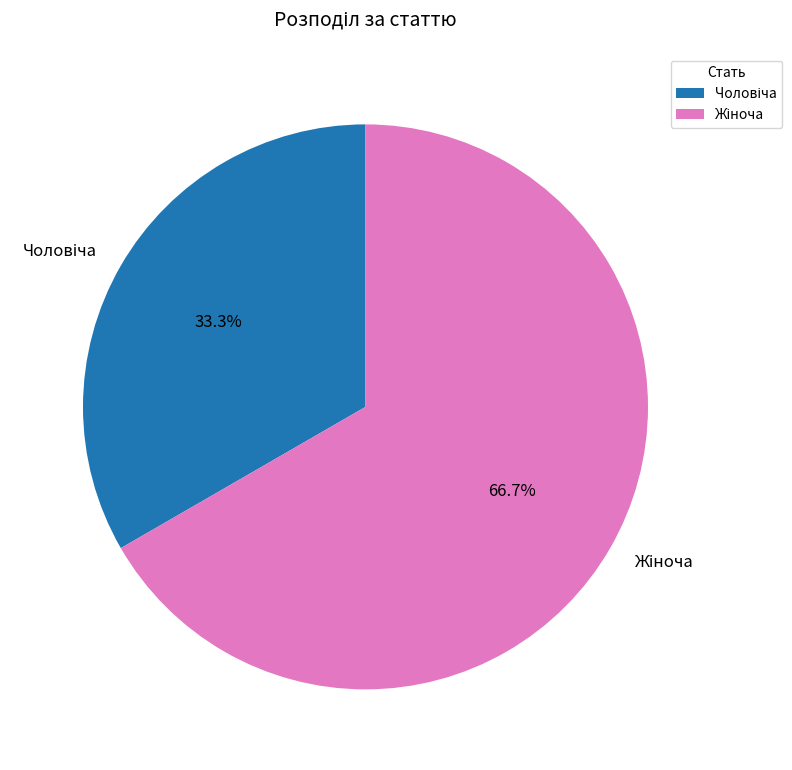

Is there a majority slice in this chart?

Yes